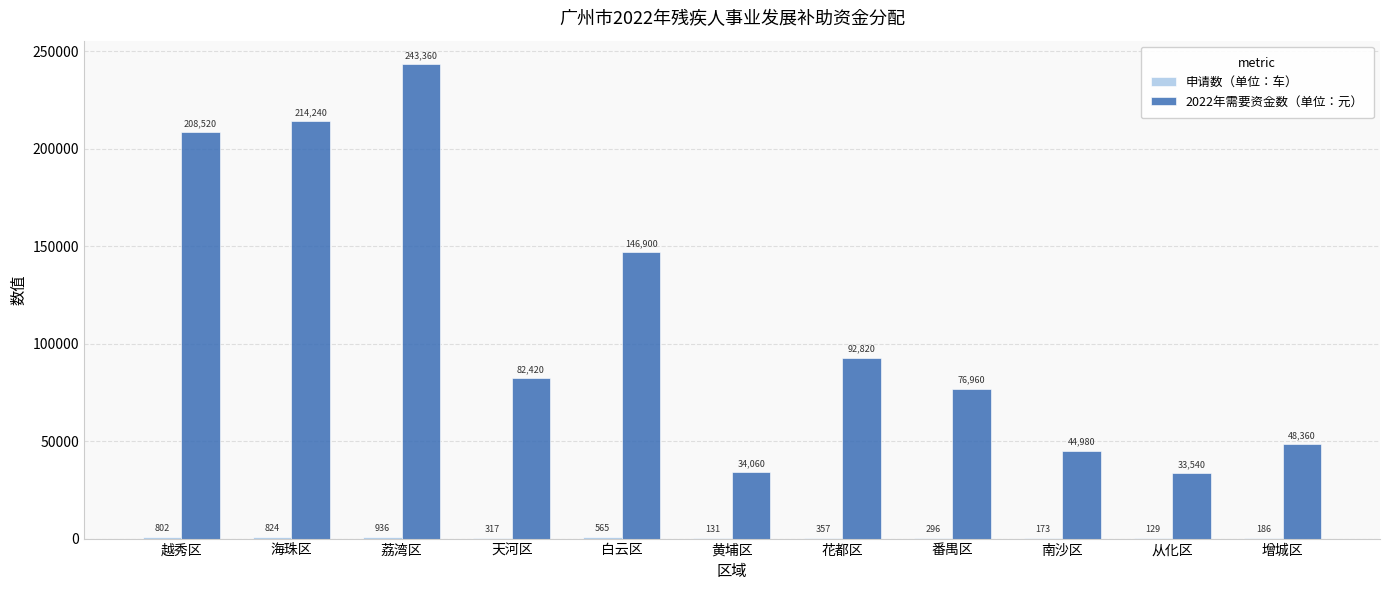

Between 海珠区 and 天河区, which series saw the biggest shift?

2022年需要资金数（单位：元）